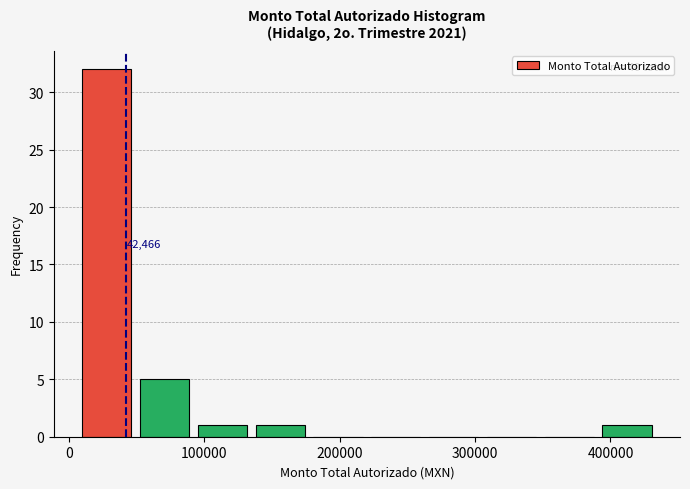

Over which range of the x-axis is the bar tallest?

10000 to 50000